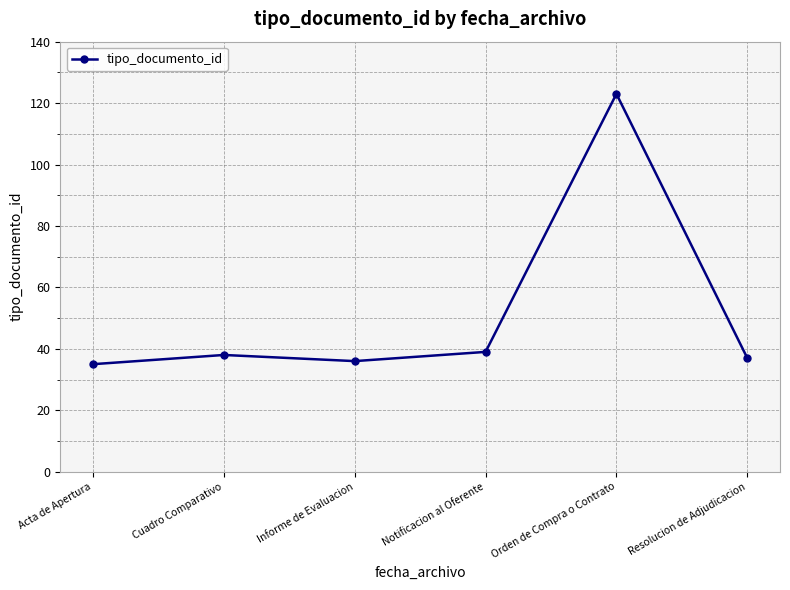

What is the average value?

51